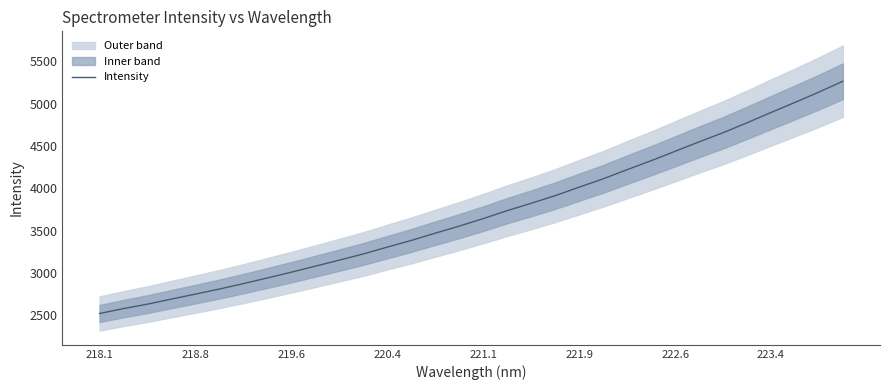

What is the greatest value displayed?

5264.6